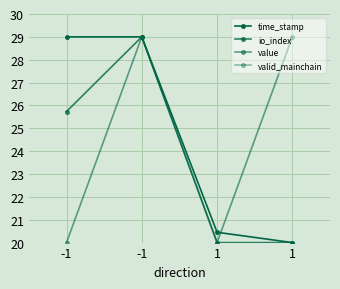

Which series has the widest spread of values?

time_stamp